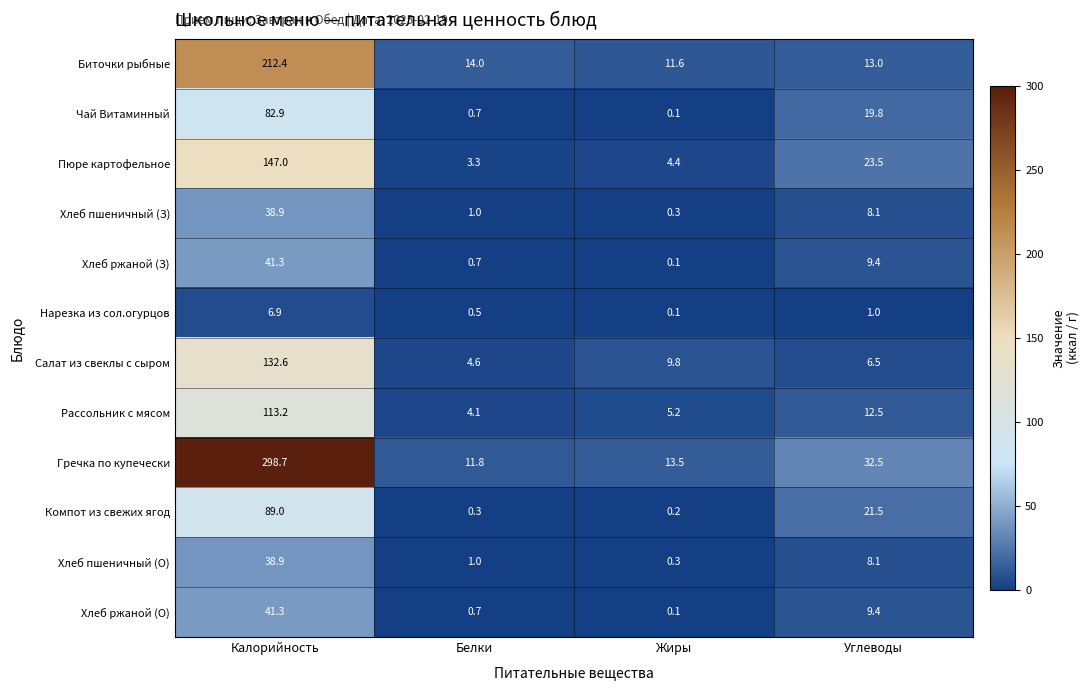

What is the difference between the highest and lowest values at Жиры?

13.4